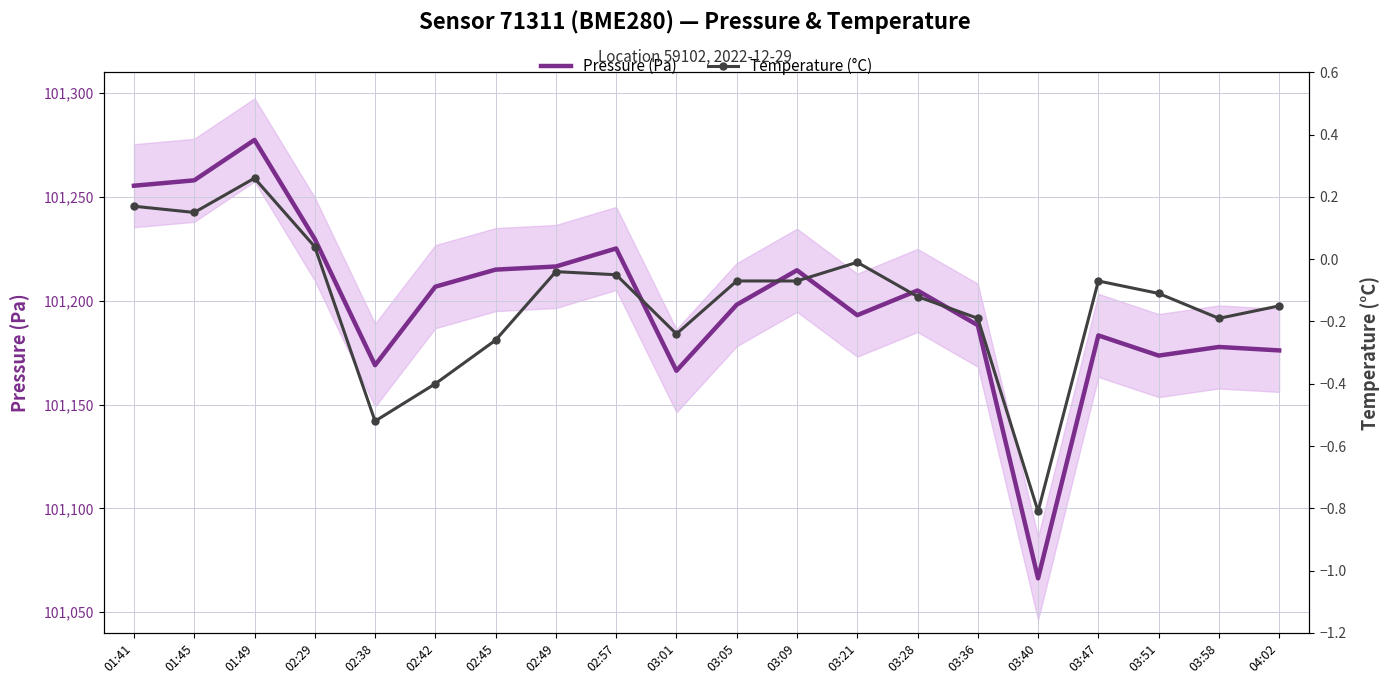

Where is Pressure (Pa) nearest to the value 101171?

02:38